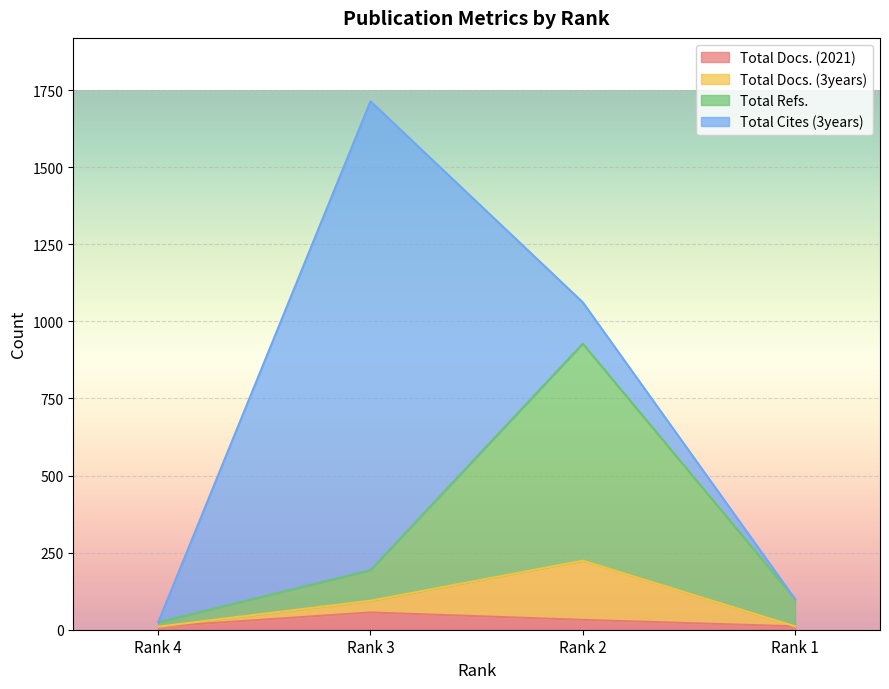

The Total Docs. (2021) series shows 32 at Rank 2. True or false?

True